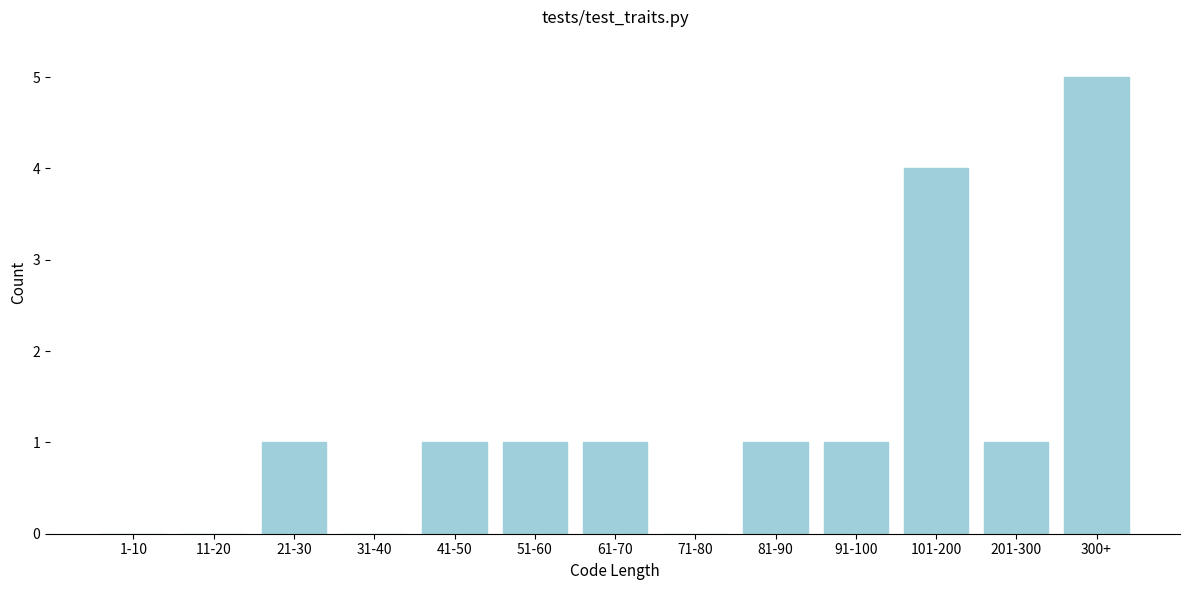

Reading left to right, list all the values displayed in this chart.

1-10=0	11-20=0	21-30=1	31-40=0	41-50=1	51-60=1	61-70=1	71-80=0	81-90=1	91-100=1	101-200=4	201-300=1	300+=5